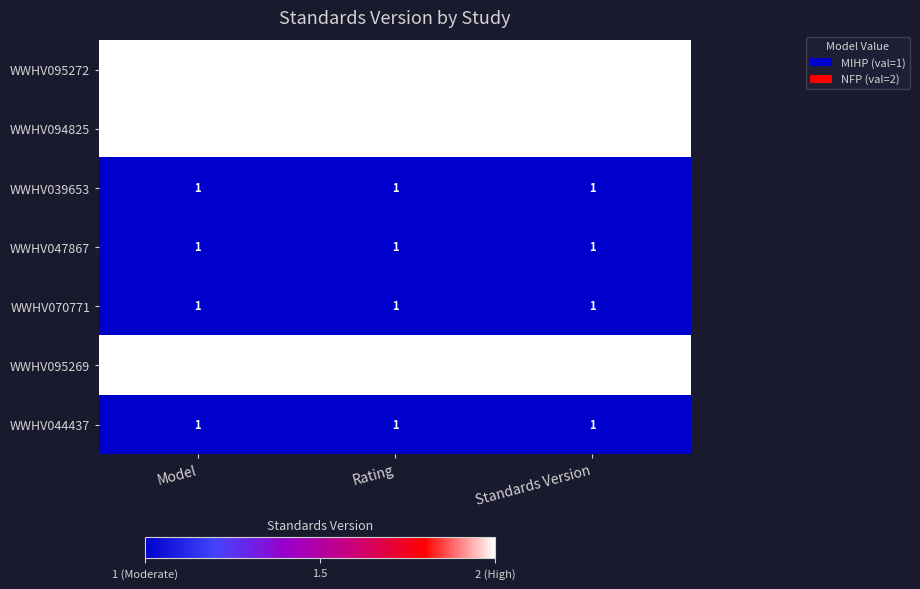

At how many categories does at least one series exceed 1?

3